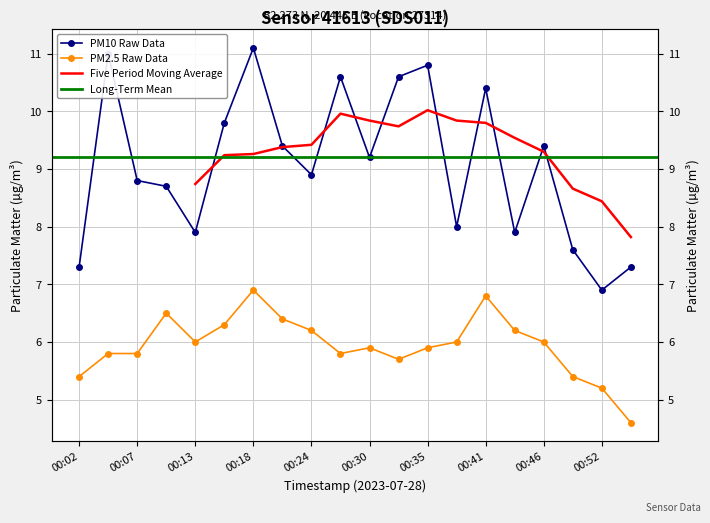

True or false: P2 and P1 cross at least once.

False